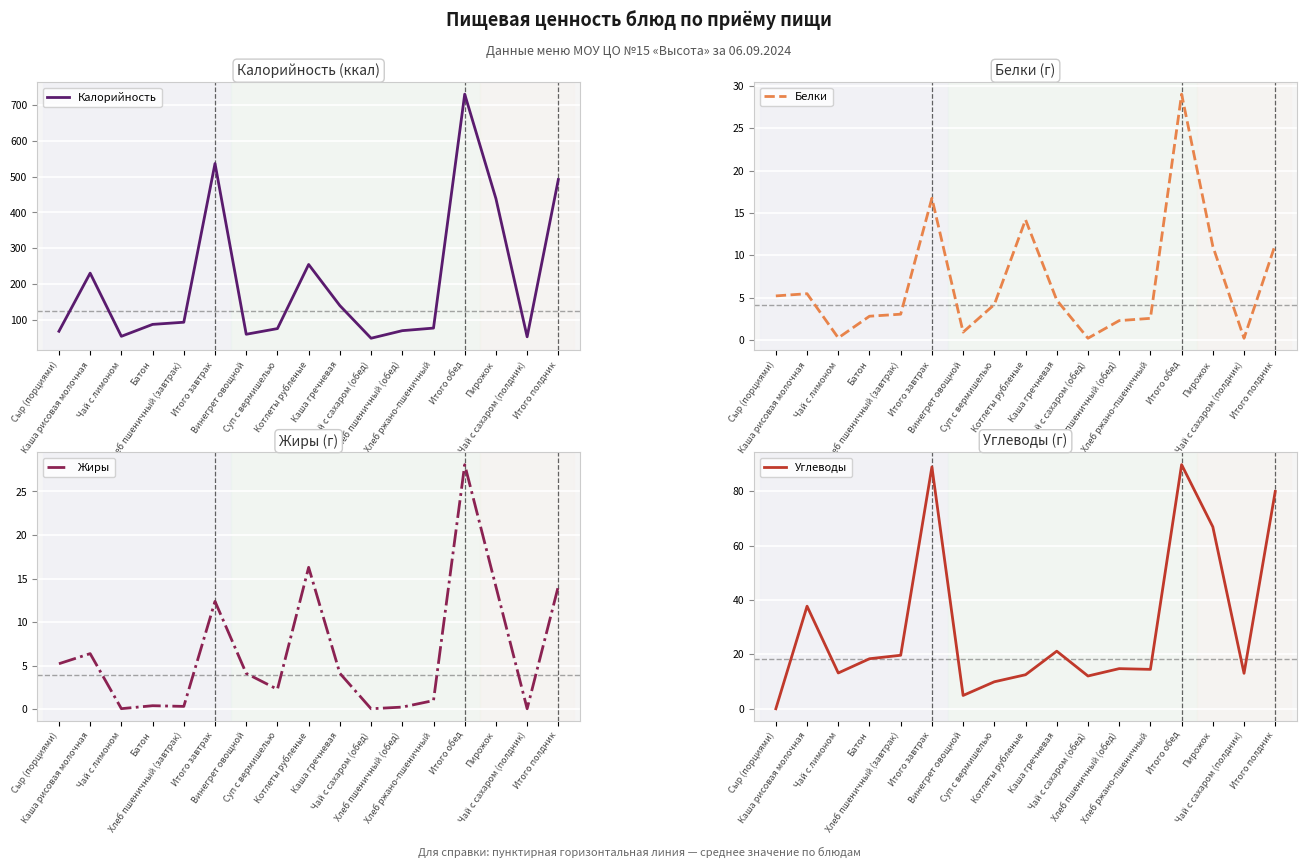

At which label does Углеводы reach its minimum?

Сыр (порциями)